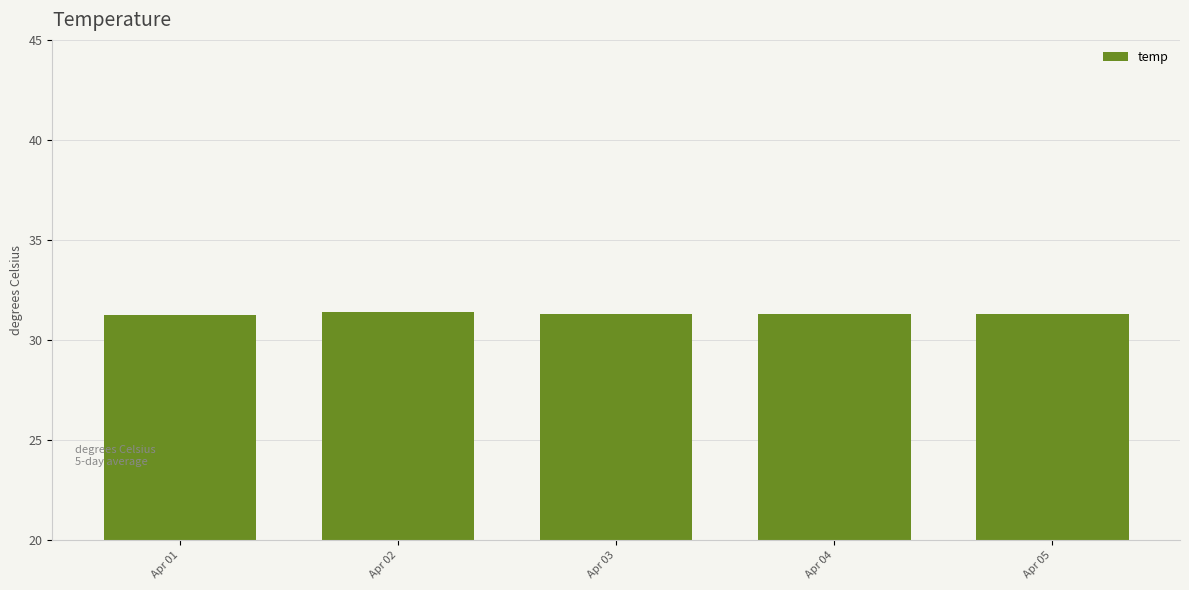

What is the ratio of the value at Apr 03 to the value at Apr 01?

1.0